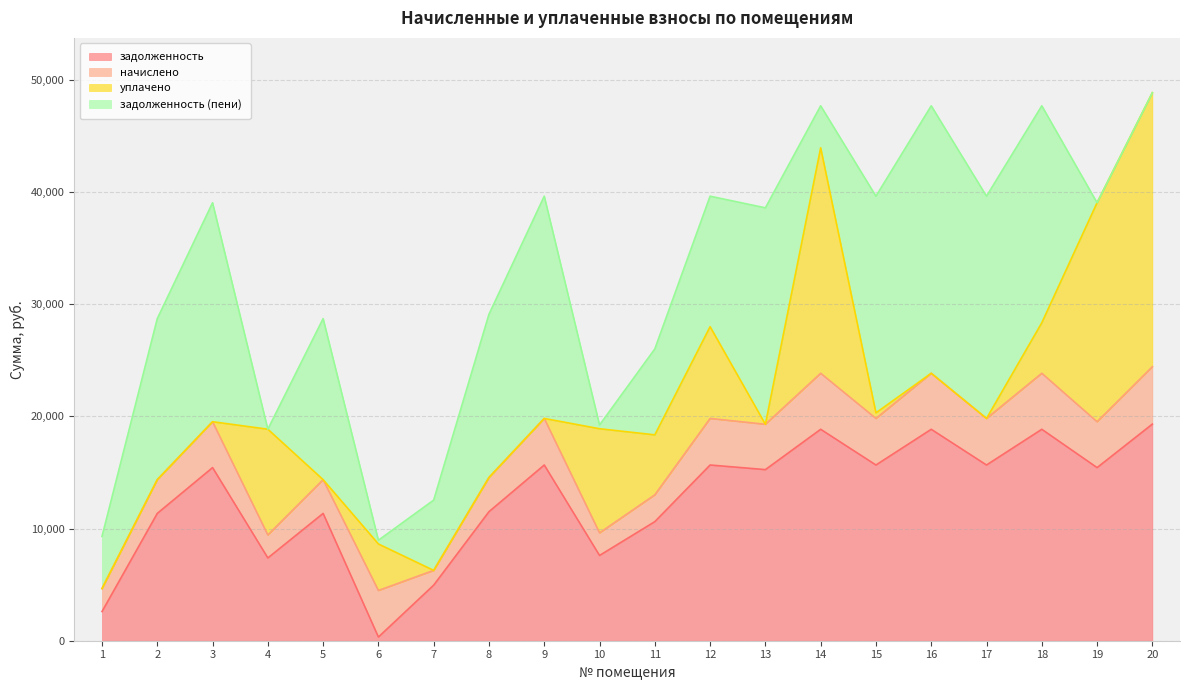

How many intersections are there between уплачено and задолженность?

9